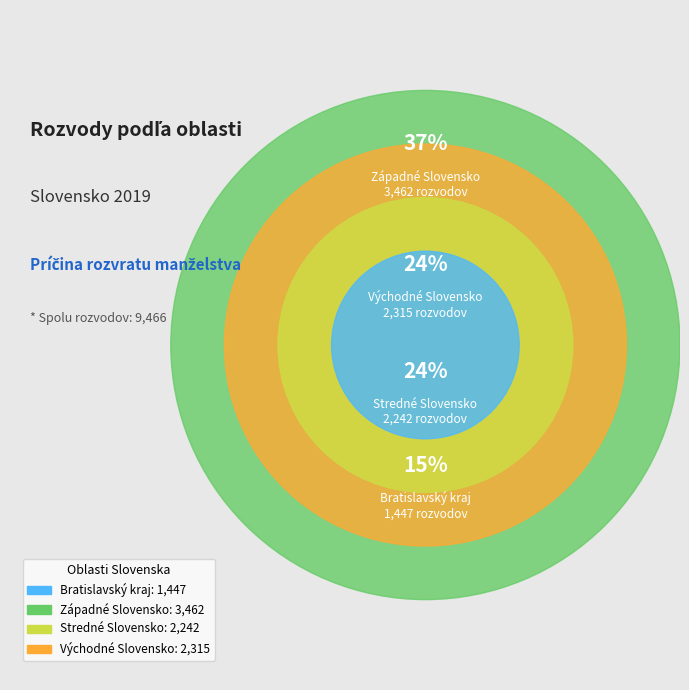

Between Bratislavský kraj and Západné Slovensko, which is larger?

Západné Slovensko